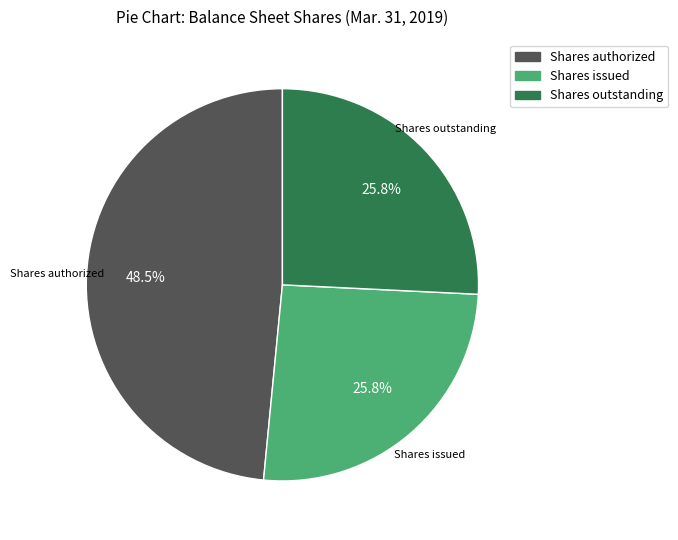

Does any single category account for the majority?

No